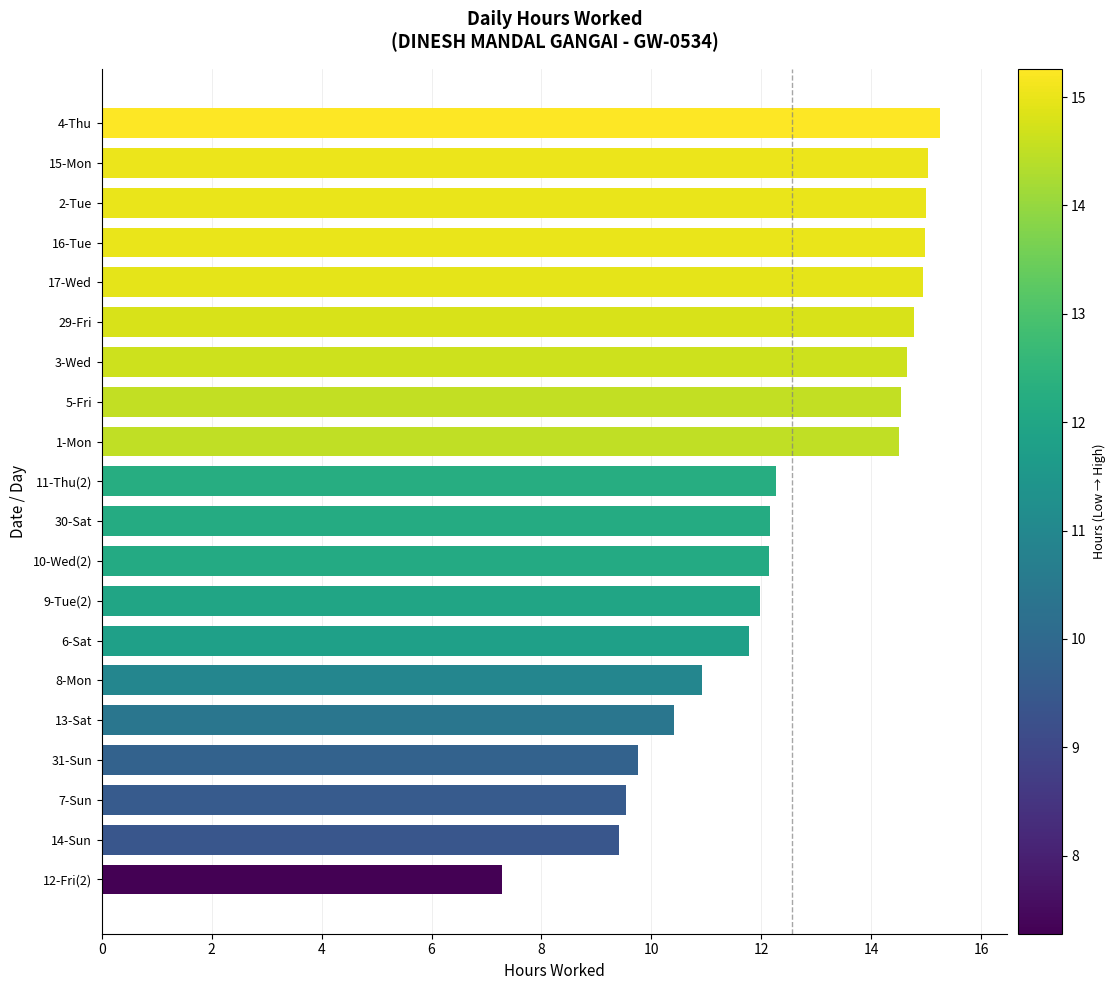

Which has a higher value, 14-Sun or 10-Wed(2)?

10-Wed(2)